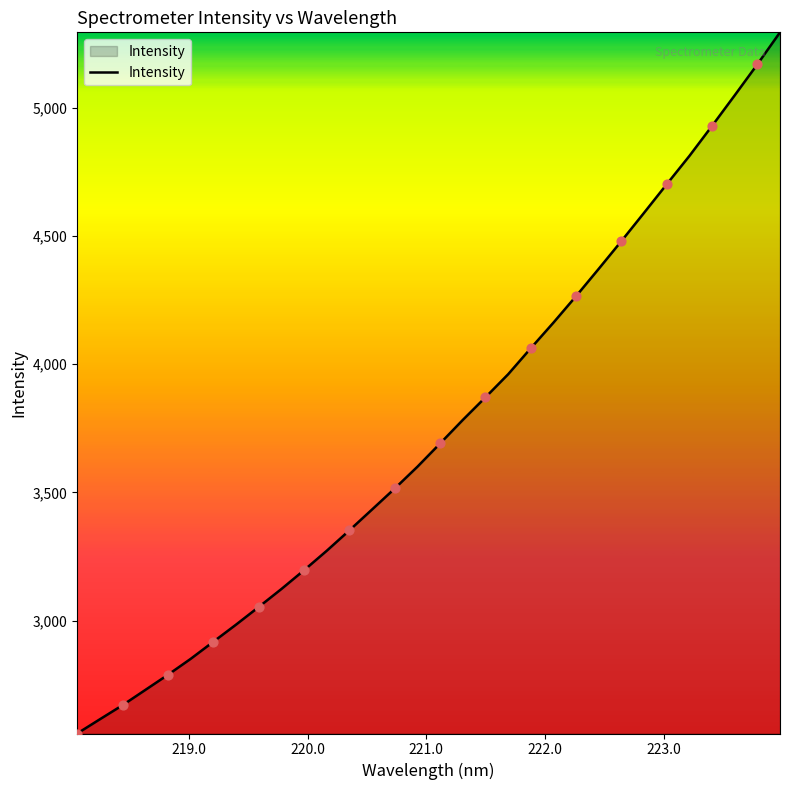

What is the difference between the maximum and minimum values?

2734.3